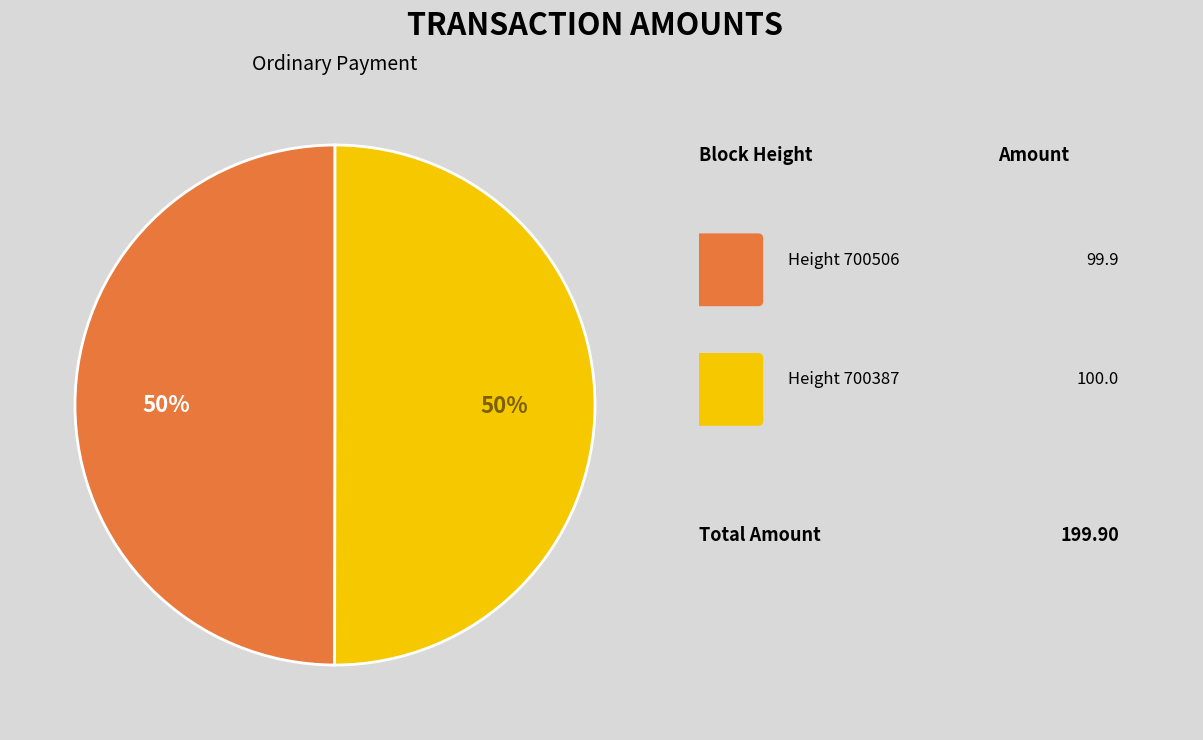

To the nearest percent, what is the average slice percentage?

50%